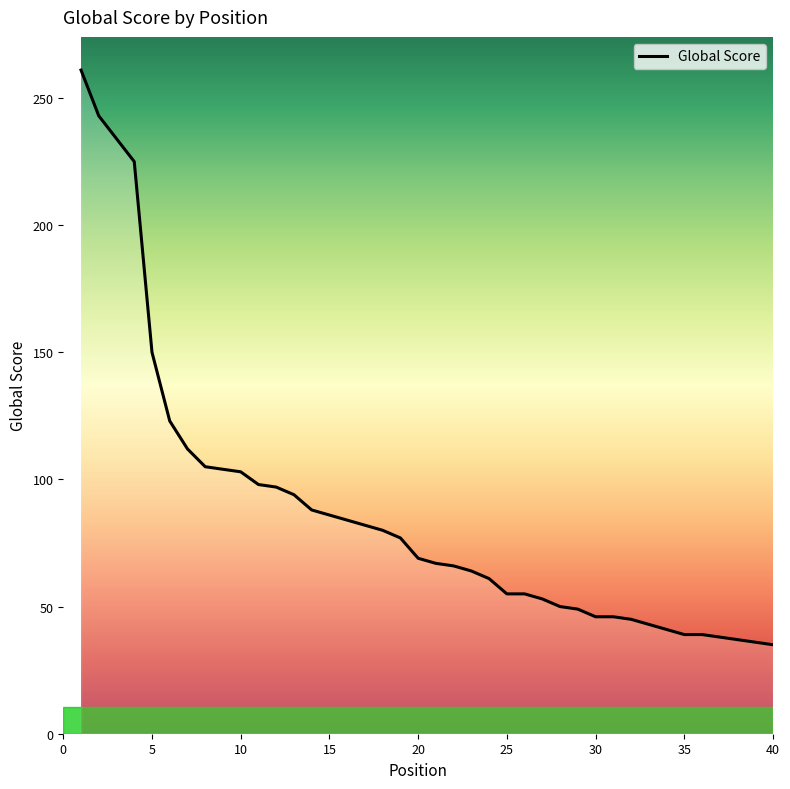

What is the maximum value shown in the chart?

261